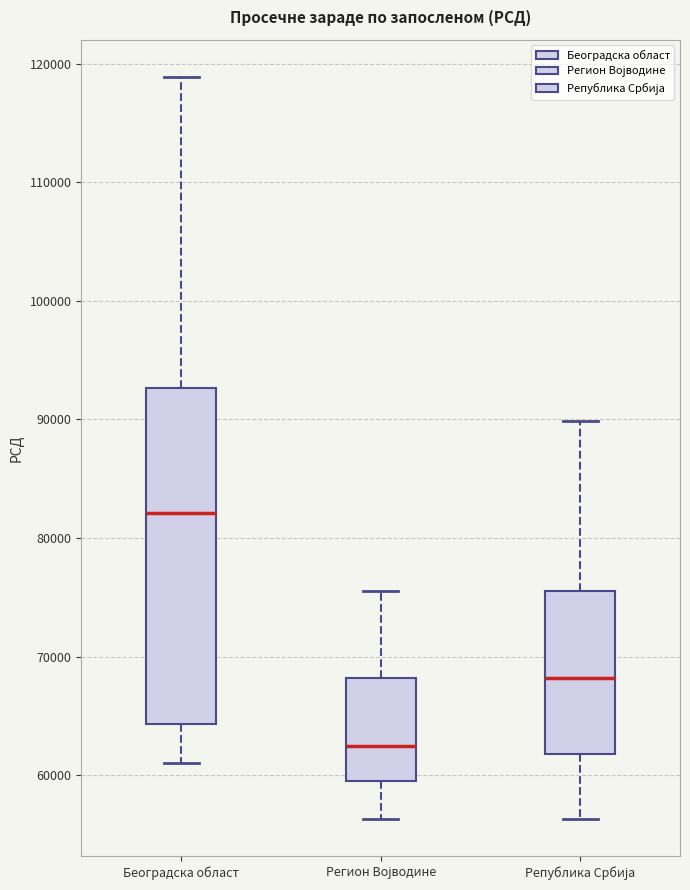

Reading left to right, transcribe this box plot: for each box, give where its median line is, the range the box spans, and where its two whiskers end, as read against the y-axis. The values are not printed on the chart, so give them approximately, as read against the axis.

Београдска област: median 82000, box 64000 to 93000, whiskers 61000 to 119000
Регион Војводине: median 62000, box 59000 to 68000, whiskers 56000 to 76000
Република Србија: median 68000, box 62000 to 76000, whiskers 56000 to 90000